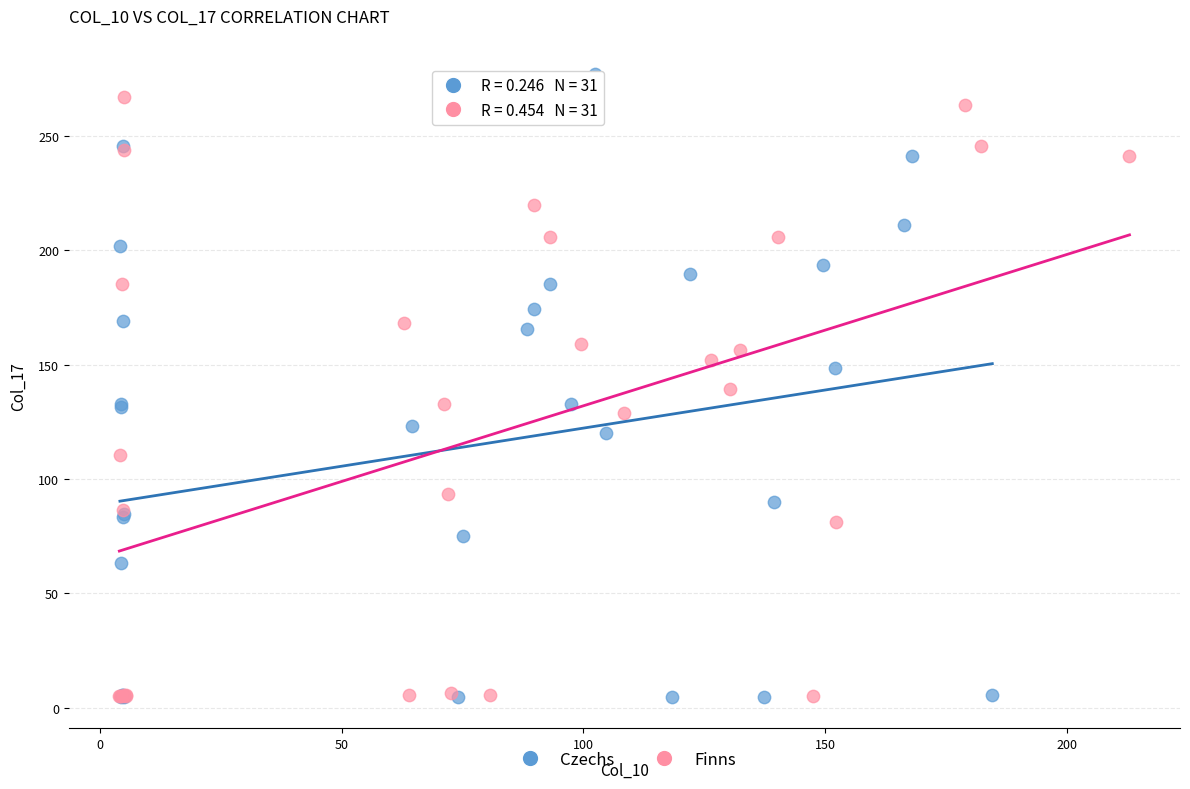

Which series reaches the maximum Y coordinate?

Czechs